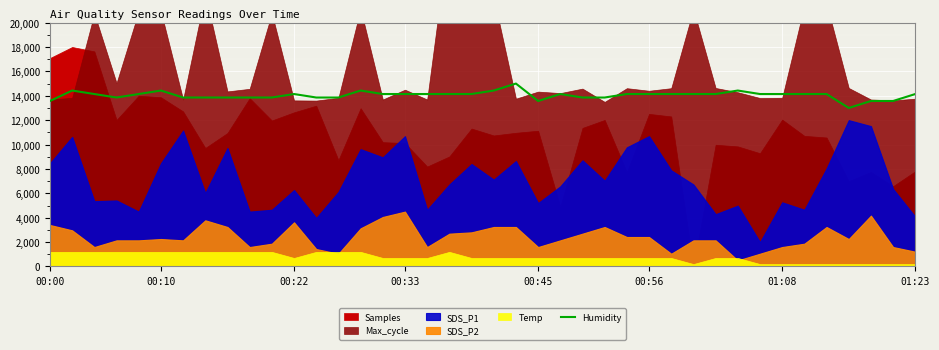

What is the maximum value for Humidity?

15000.0